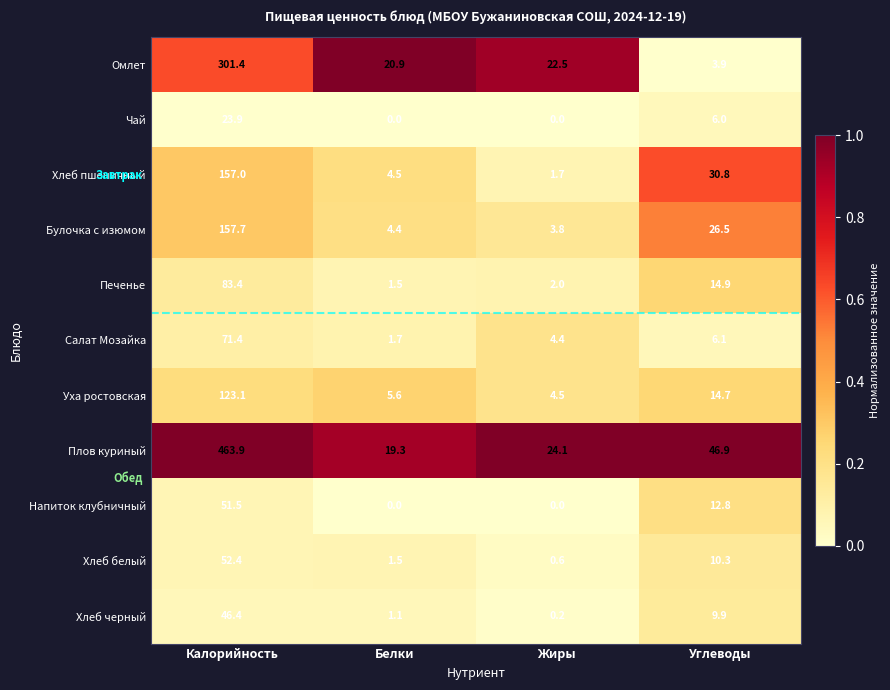

Count the number of categories in the chart.

4